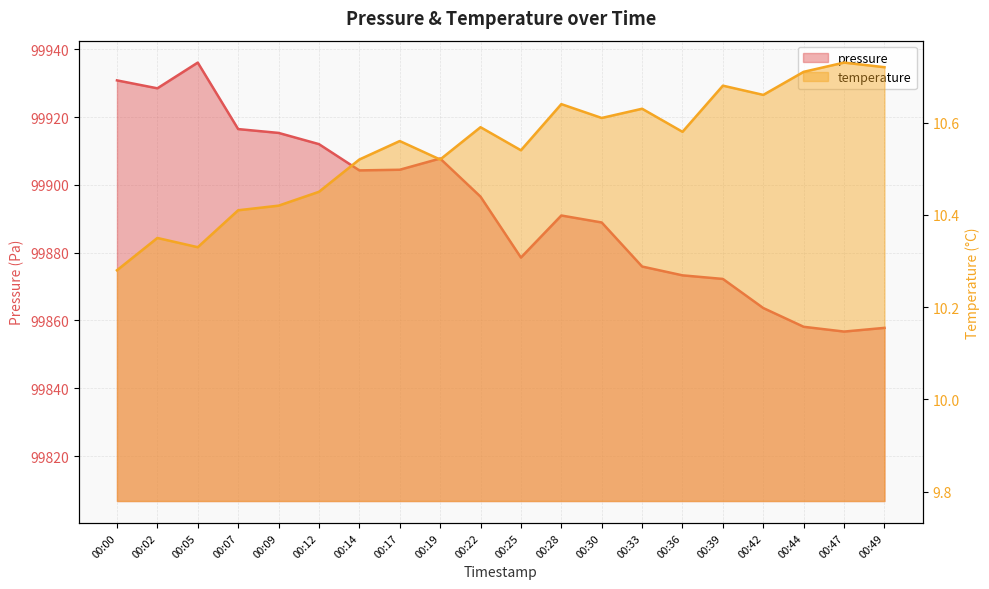

How many temperature values are between 10 and 11?

20